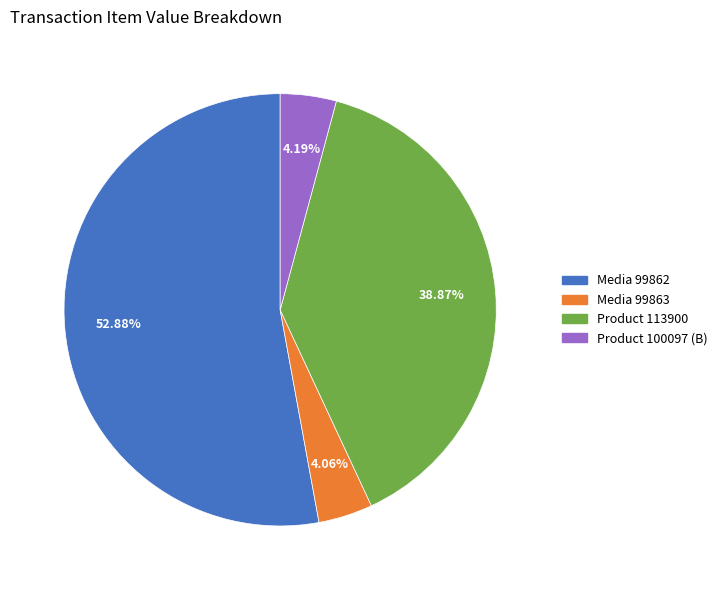

Is there any slice that represents more than half of the pie?

Yes